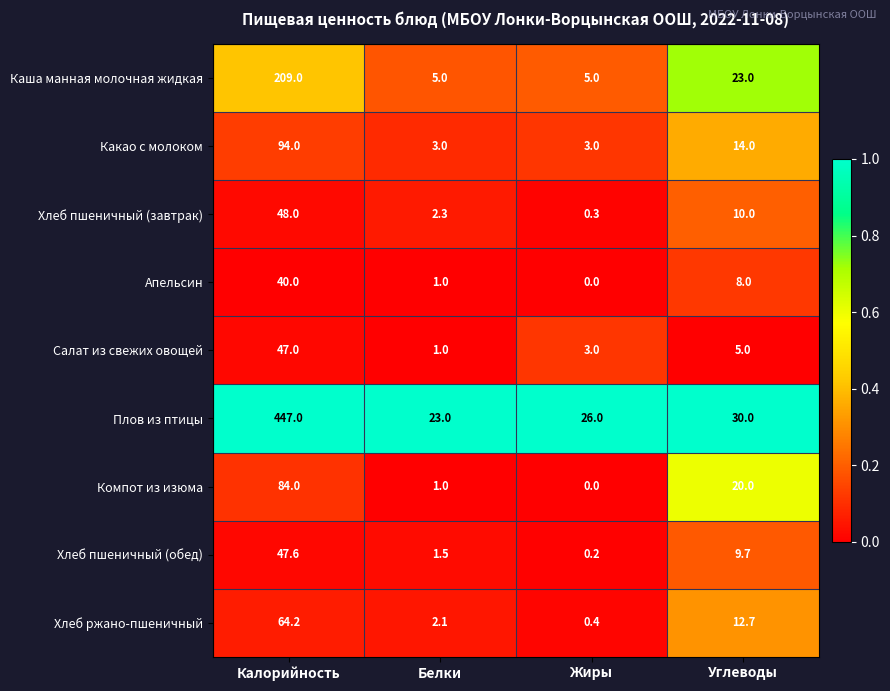

True or false: Каша манная молочная жидкая has a value of 5.0 at Жиры.

True